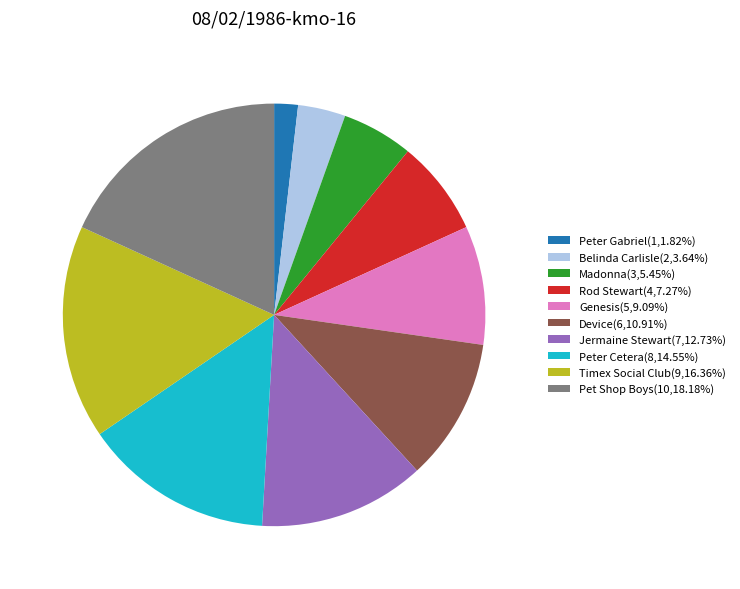

Does any single category account for the majority?

No